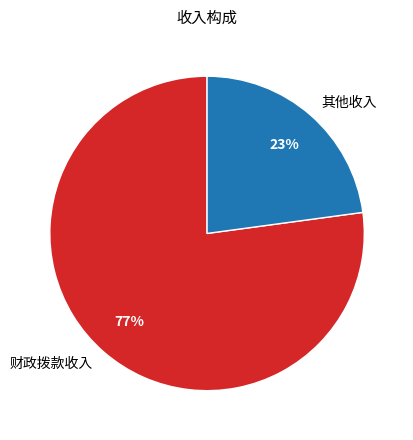

Does any single category account for the majority?

Yes